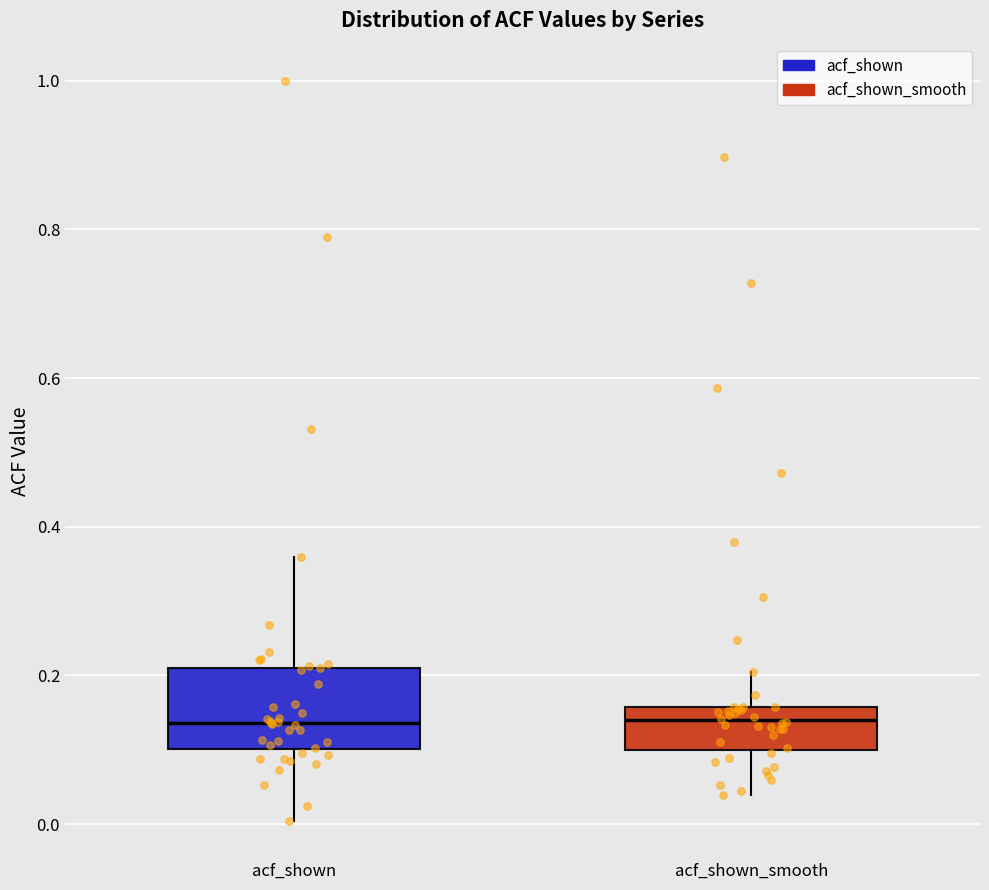

Which box is the tallest, from its lower edge to its upper edge?

acf_shown